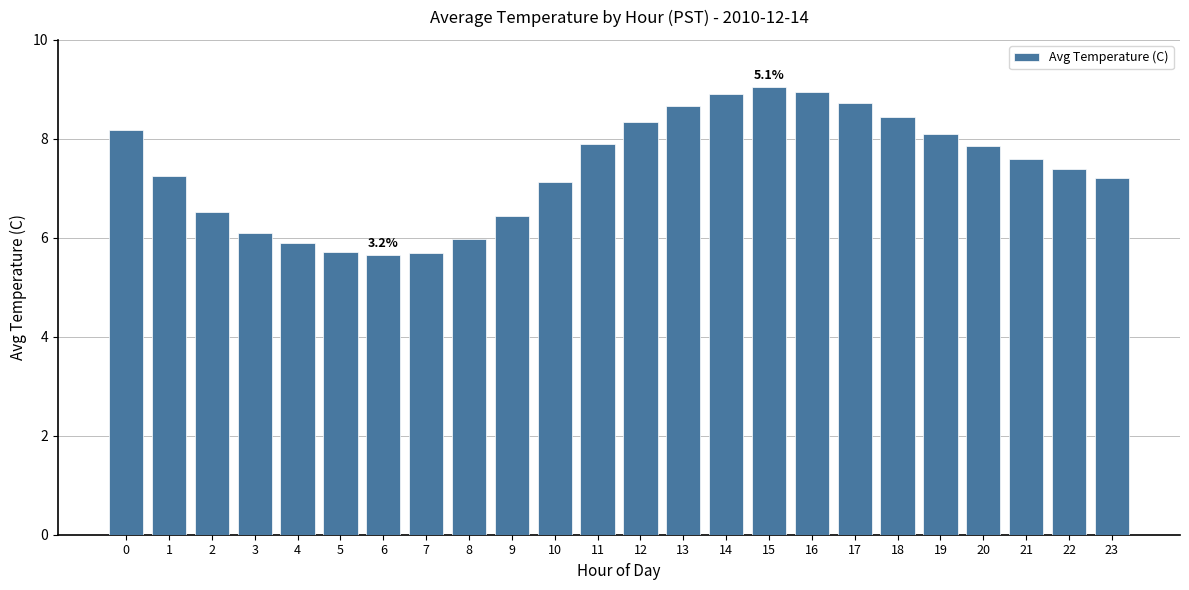

The value at 3 is 2.4. True or false?

False